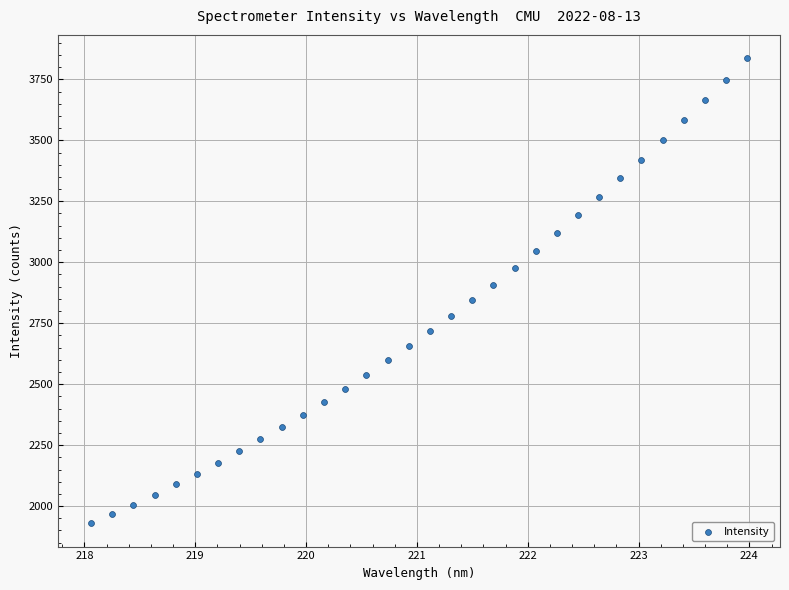

What is the range of Y values (max minus min)?

1907.7